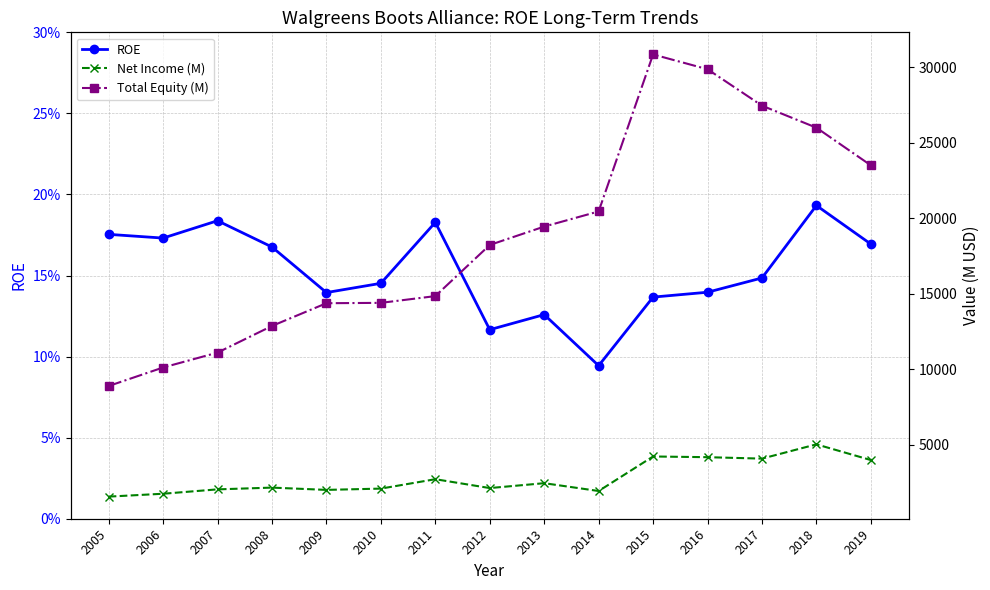

Is the value of ROE at 2007 greater than the value of Total Equity (M) at 2019?

No